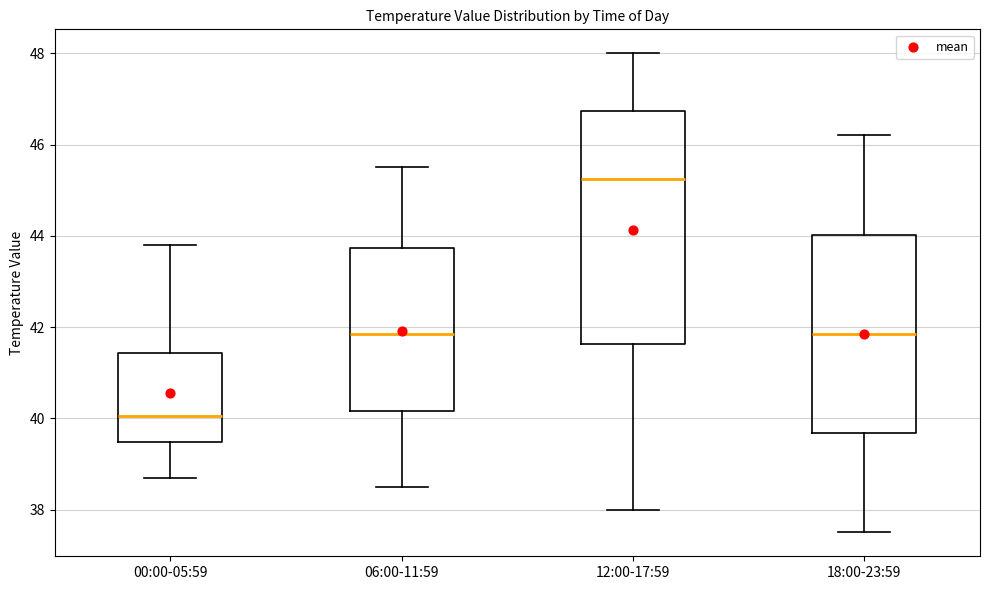

Comparing the boxes themselves (not the whiskers), which one is the tallest?

12:00-17:59